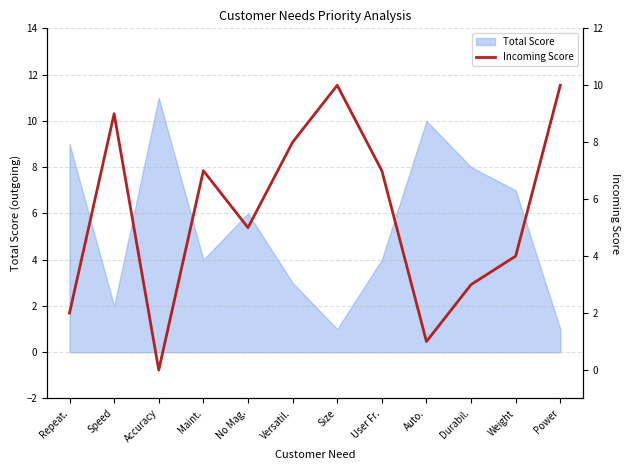

What is the difference between the values at No Mag. and Durabil.?

2